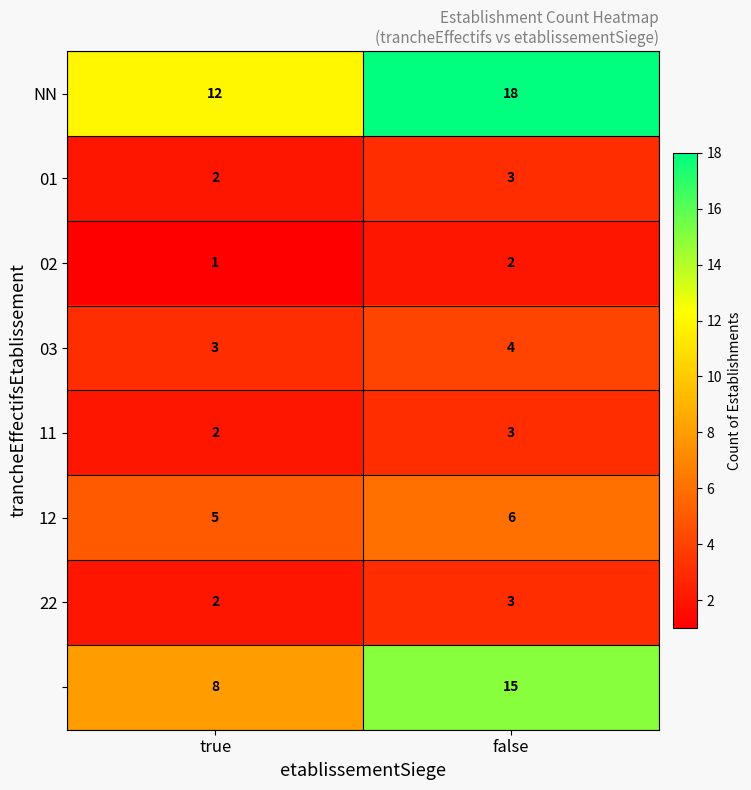

At which category is the sum across all series the highest?

false